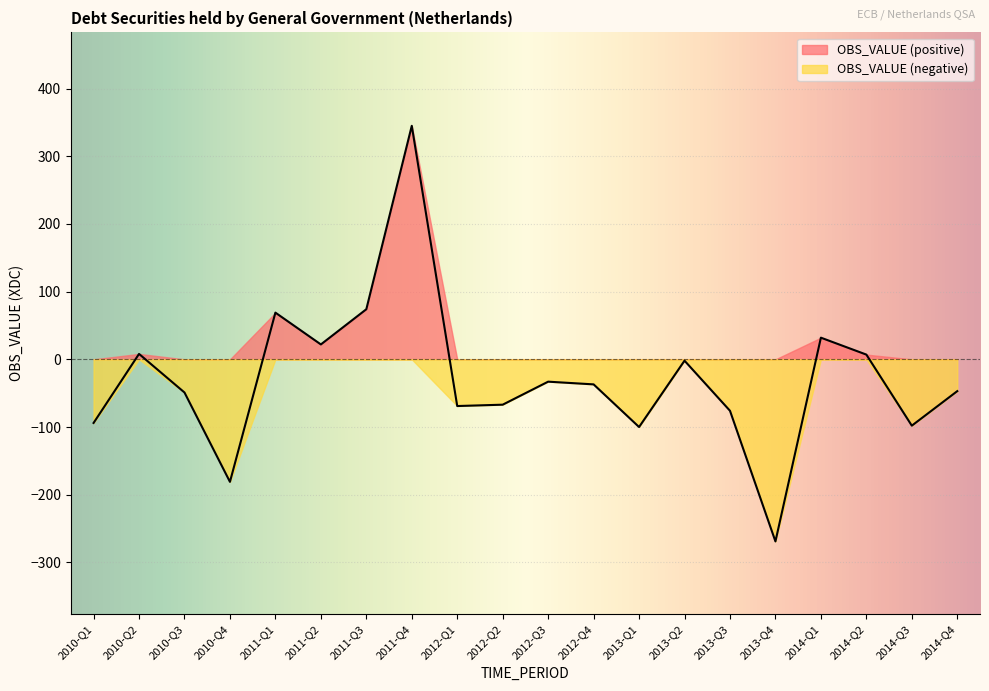

The value at 2011-Q4 is 345. True or false?

True